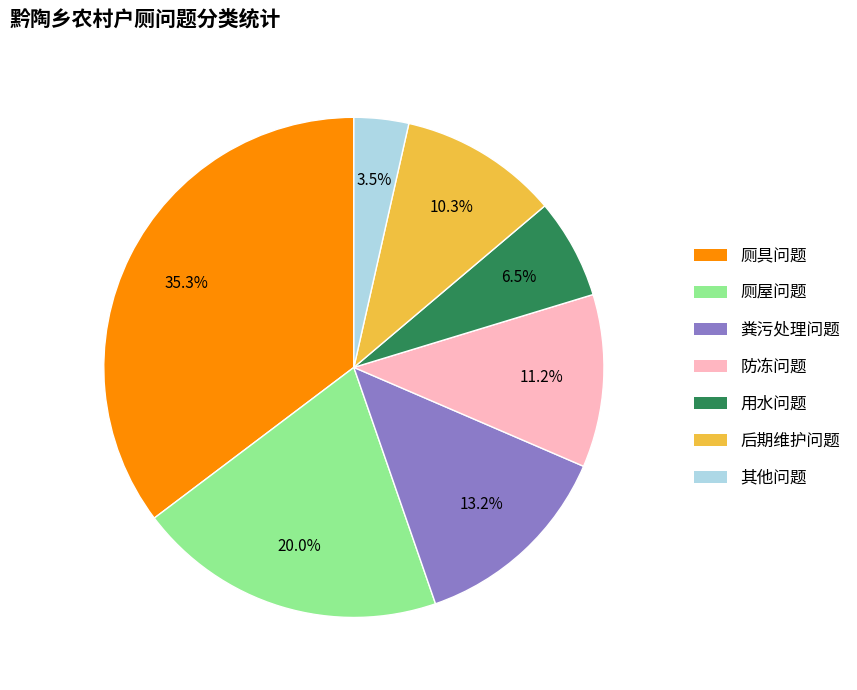

Combined, do 粪污处理问题 and 防冻问题 account for over 50%?

No